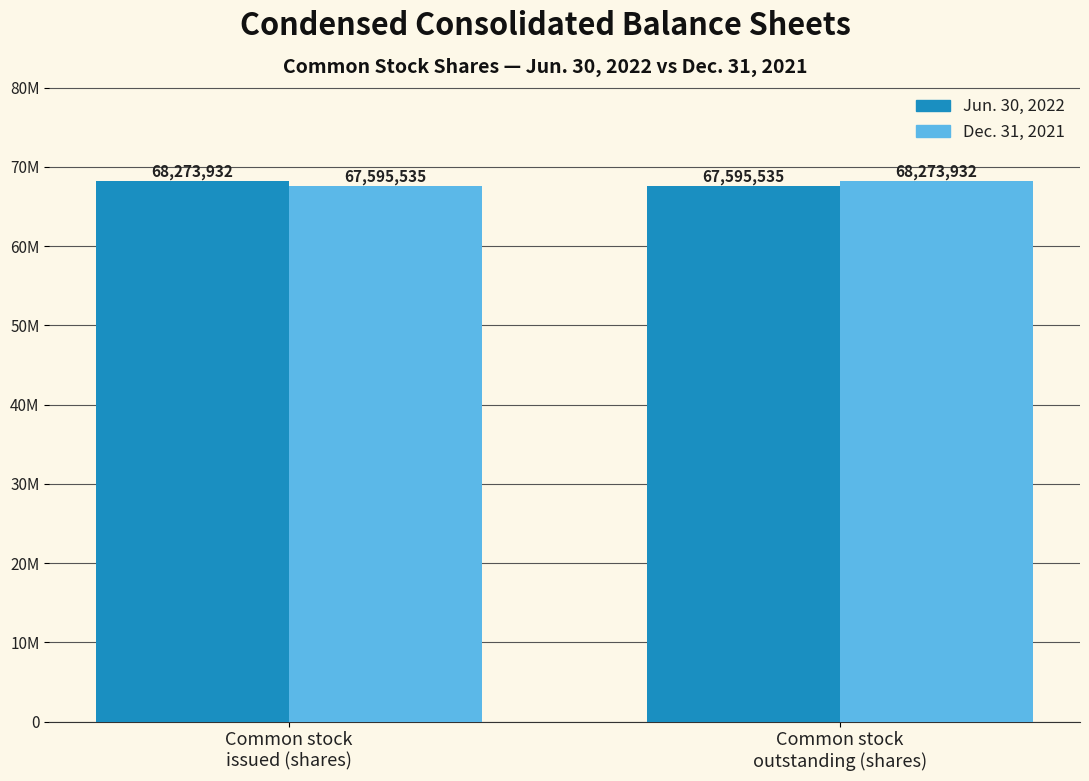

What is the sum of the Jun. 30, 2022 values at Common stock
issued (shares) and Common stock
outstanding (shares)?

135869467